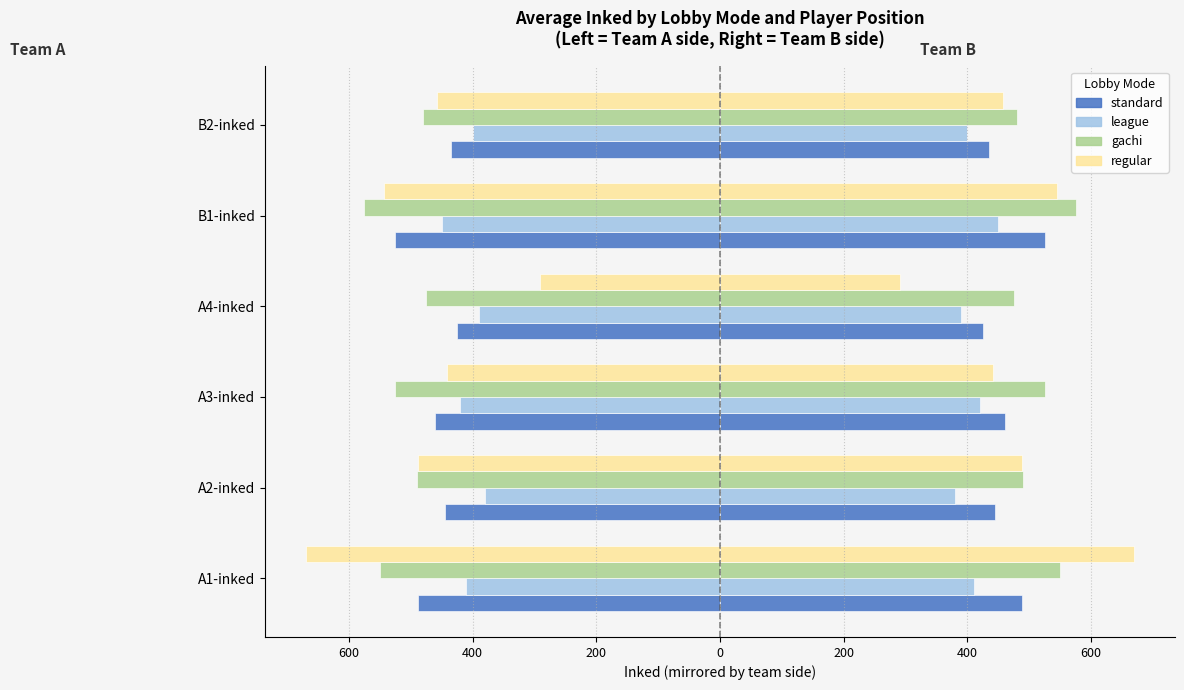

How many bars are there in total?

24